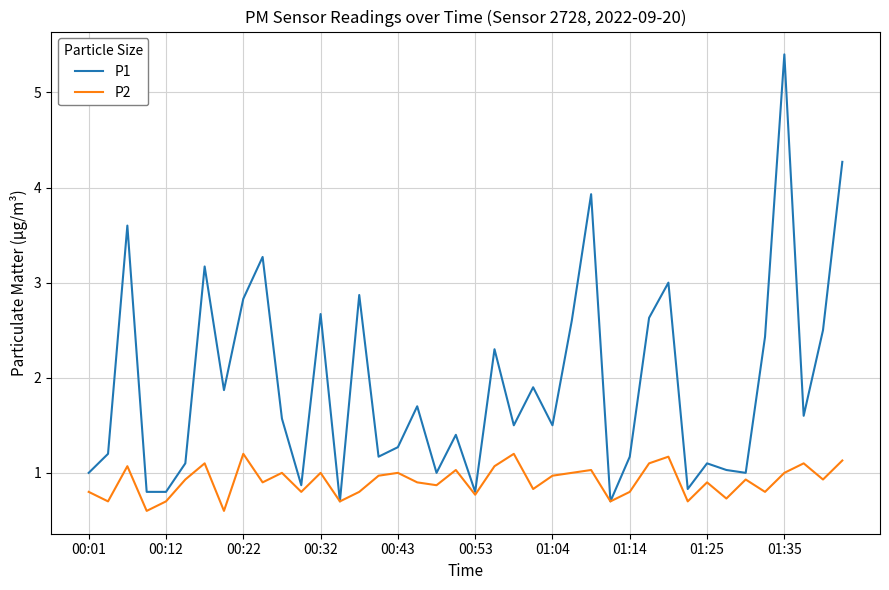

What is the lowest value of the P1 series?

0.7